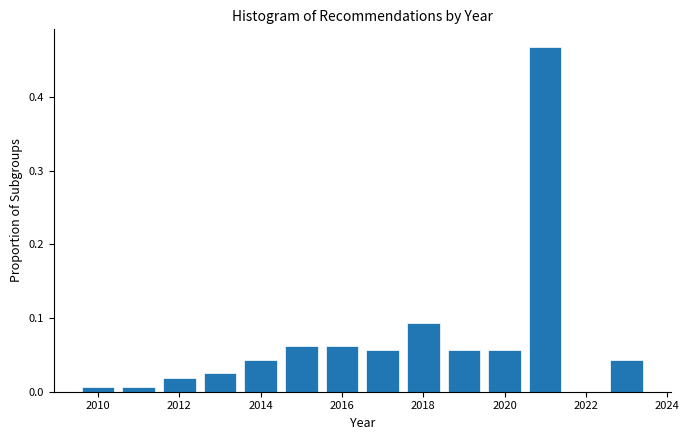

Reading left to right, list every bar in this chart as the range it spans on the x-axis followed by its height. Neither the bar edges nor the heights are printed on the chart, so give them approximately, as read against the axes.

2009.5 to 2010.5: under 0.01
2010.5 to 2011.5: under 0.01
2011.5 to 2012.5: 0.02
2012.5 to 2013.5: 0.03
2013.5 to 2014.5: 0.04
2014.5 to 2015.5: 0.06
2015.5 to 2016.5: 0.06
2016.5 to 2017.5: 0.06
2017.5 to 2018.5: 0.09
2018.5 to 2019.5: 0.06
2019.5 to 2020.5: 0.06
2020.5 to 2021.5: 0.47
2021.5 to 2022.5: 0
2022.5 to 2023.5: 0.04